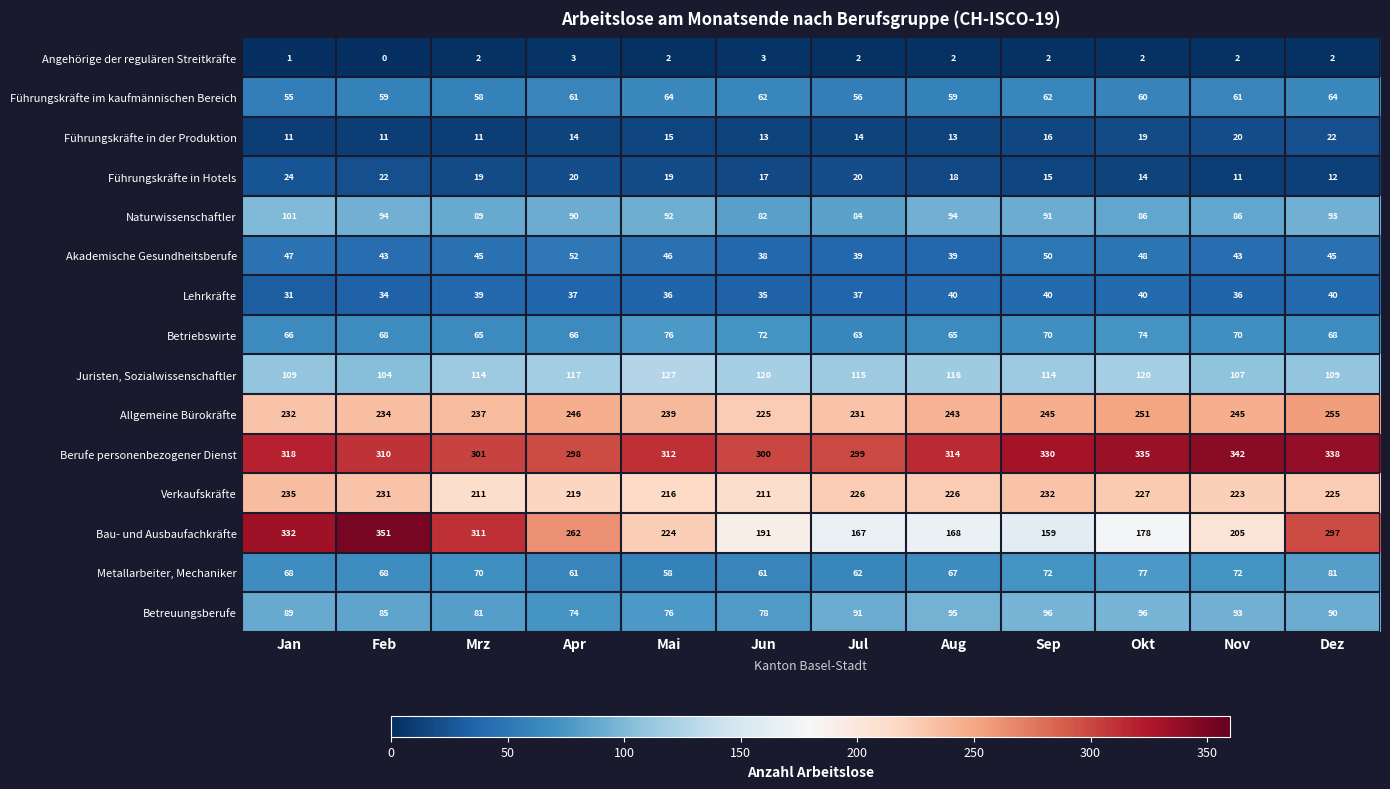

What is the spread (max minus min) of values at Mai?

310